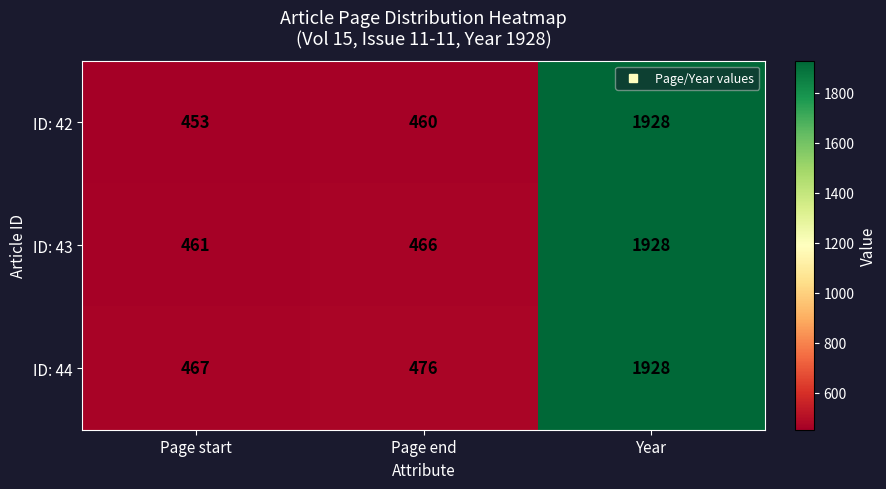

Reading left to right, what are all the values shown in this chart?

ID: 42: 453	460	1928
ID: 43: 461	466	1928
ID: 44: 467	476	1928